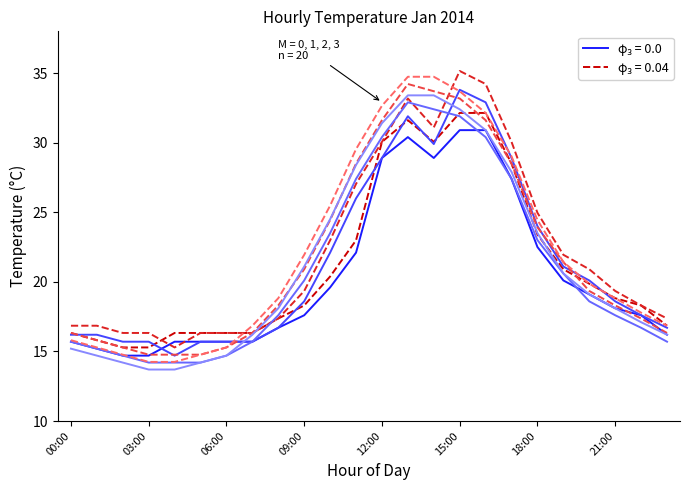

What is the smallest value displayed?

13.7